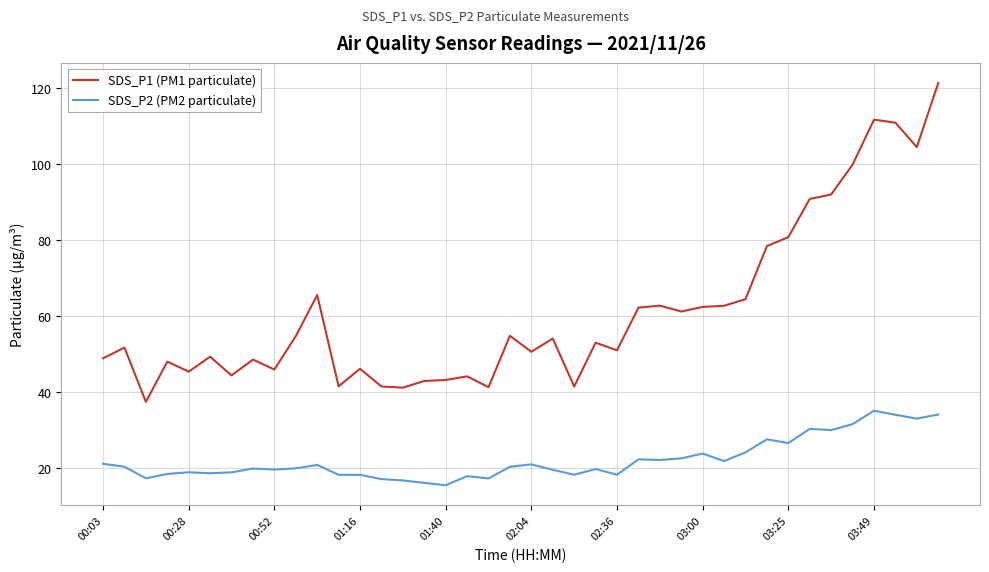

What is the highest value of the SDS_P1 (PM1 particulate) series?

121.4